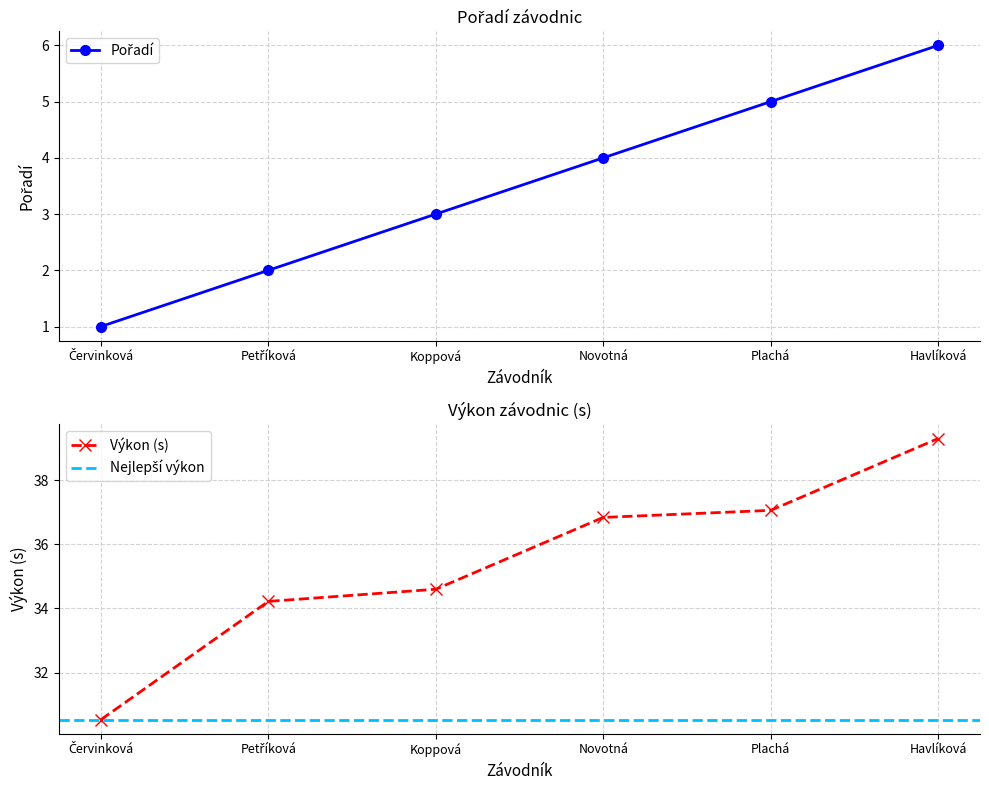

What is the value of the Výkon (s) point at the 3rd from the left?

34.6